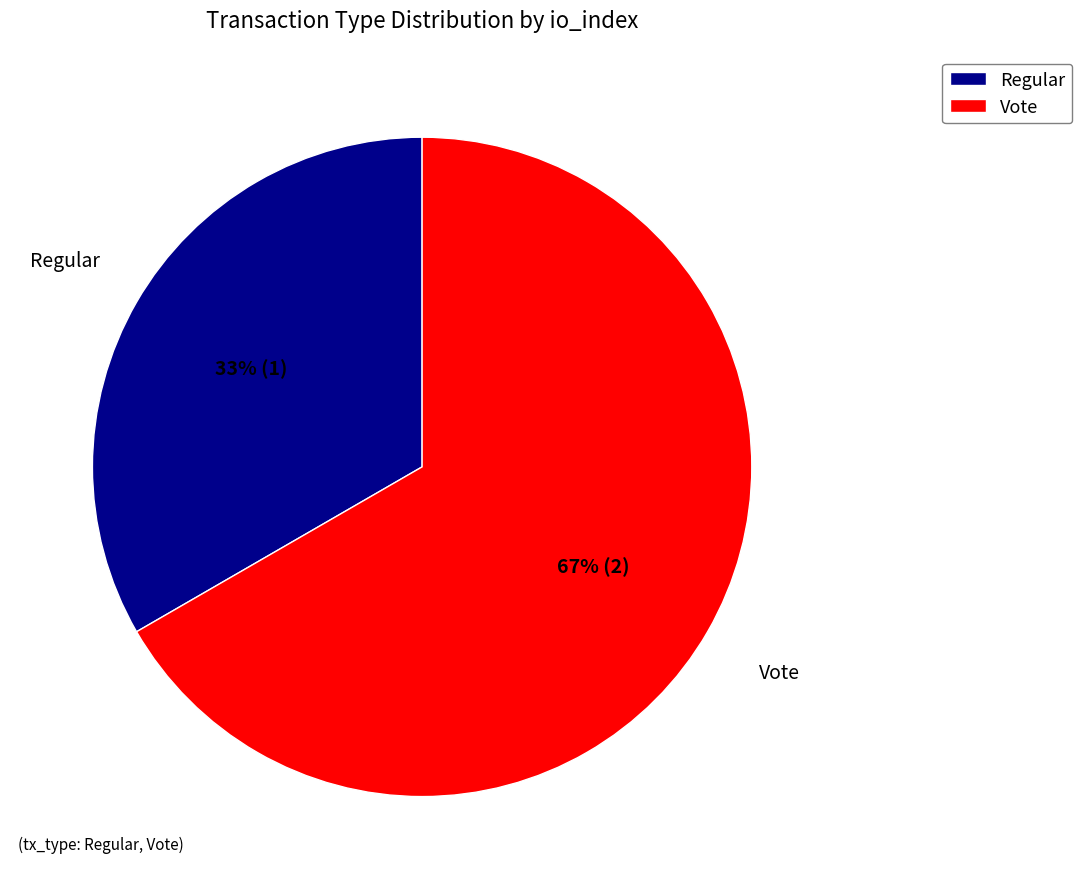

How many segments does this pie chart have?

2